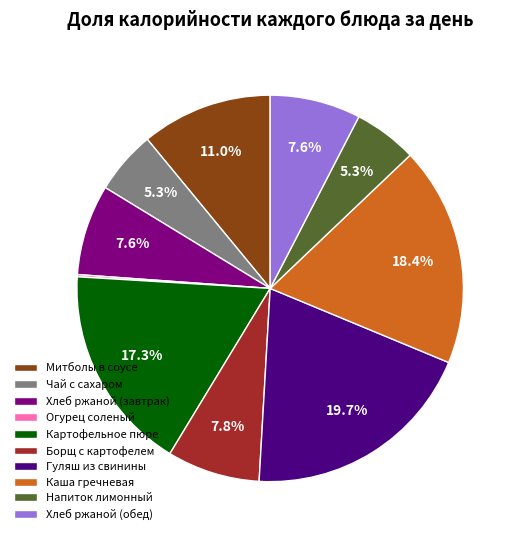

To the nearest percent, what is the combined percentage of Картофельное пюре and Чай с сахаром?

23%